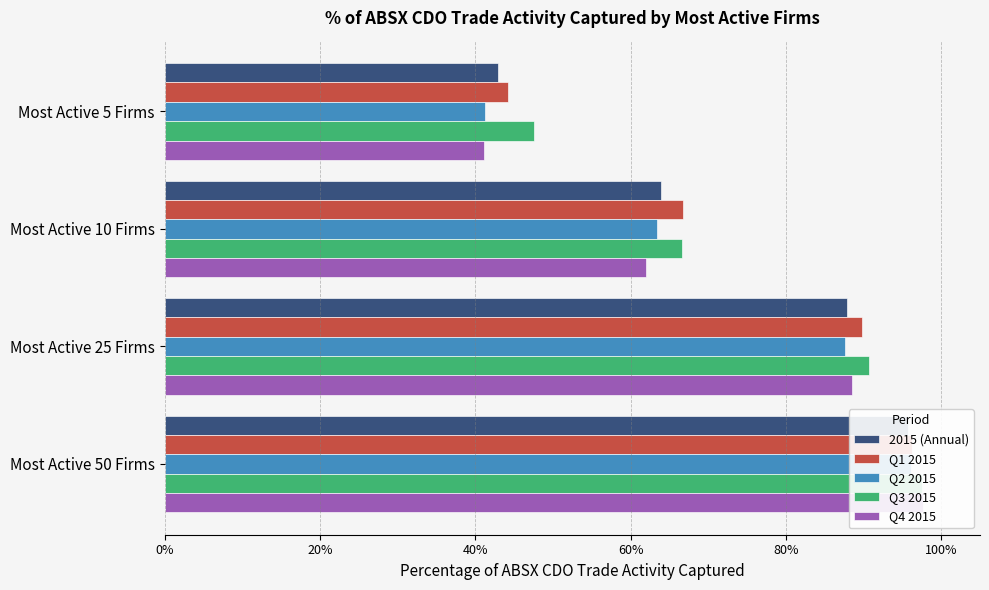

What is the minimum value for 2015 (Annual)?

0.4